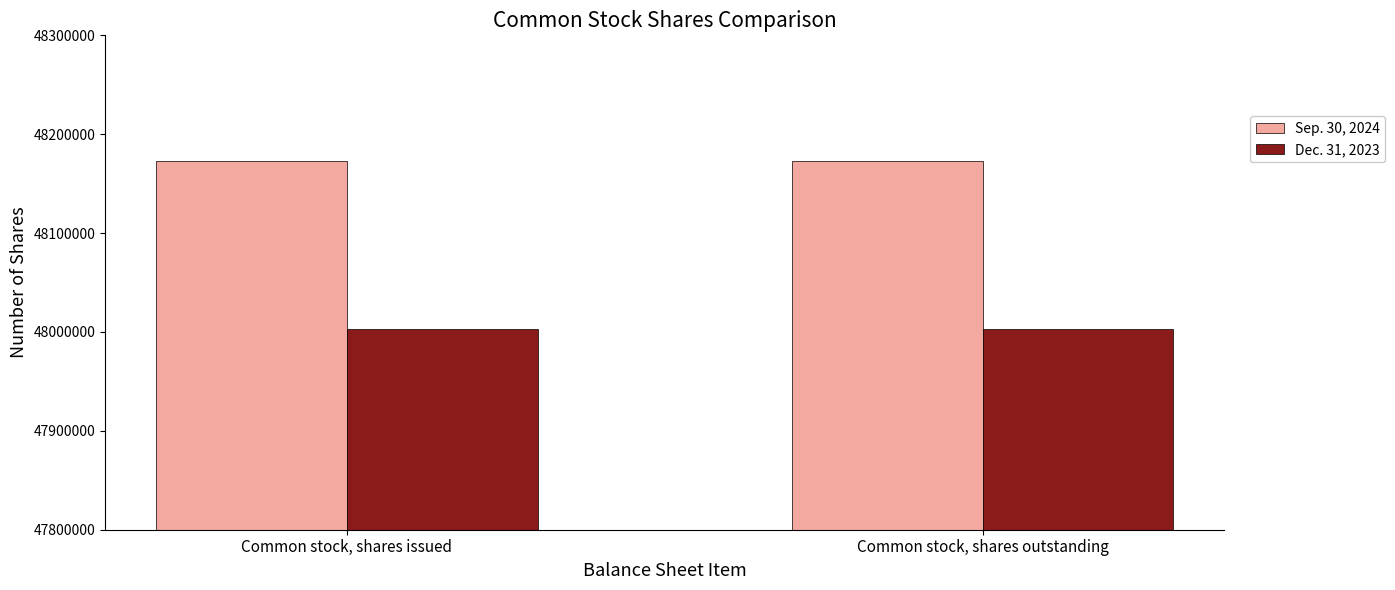

At Common stock, shares issued, list the series in order from smallest to largest.

Dec. 31, 2023, Sep. 30, 2024